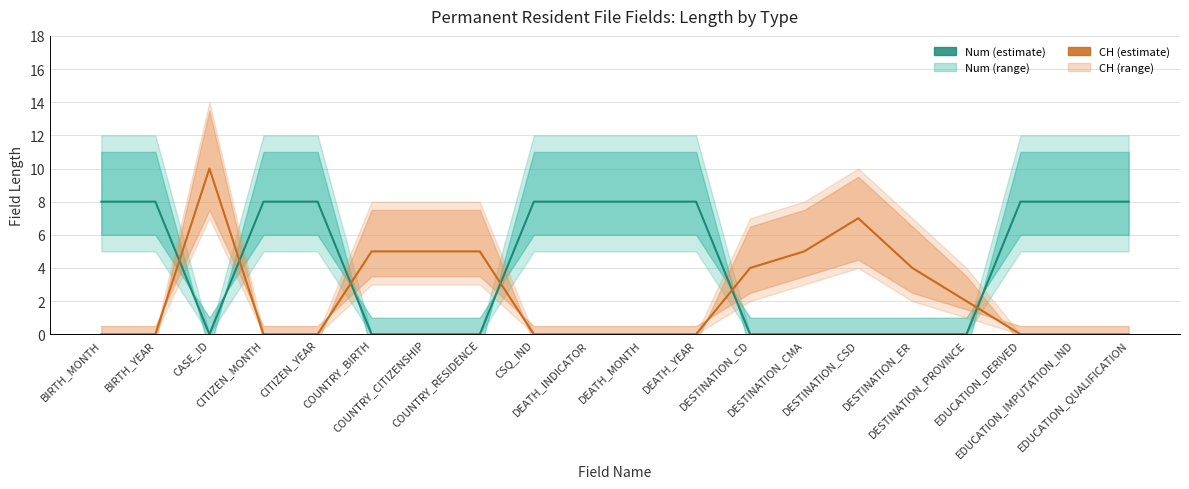

How many values in the Num (estimate) series are below 8?

9